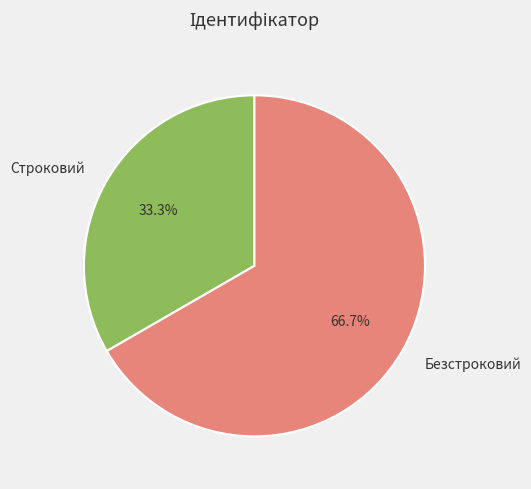

The Безстроковий slice represents 73% of the pie. True or false?

False